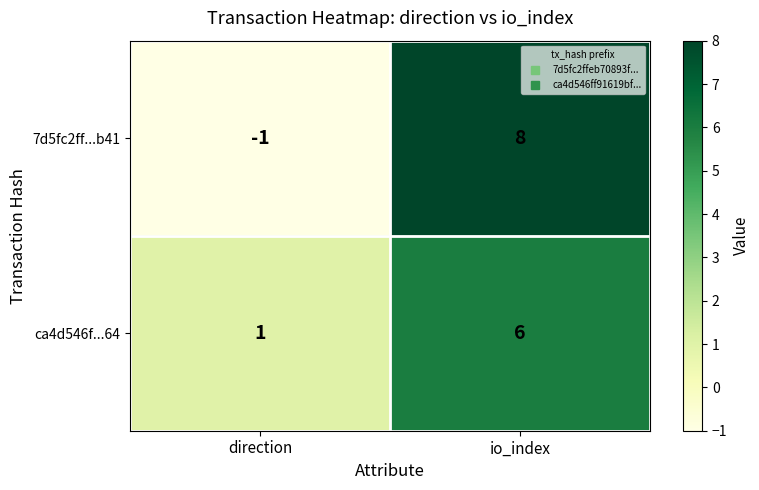

What is the difference between the ca4d546f...64 values at direction and io_index?

5